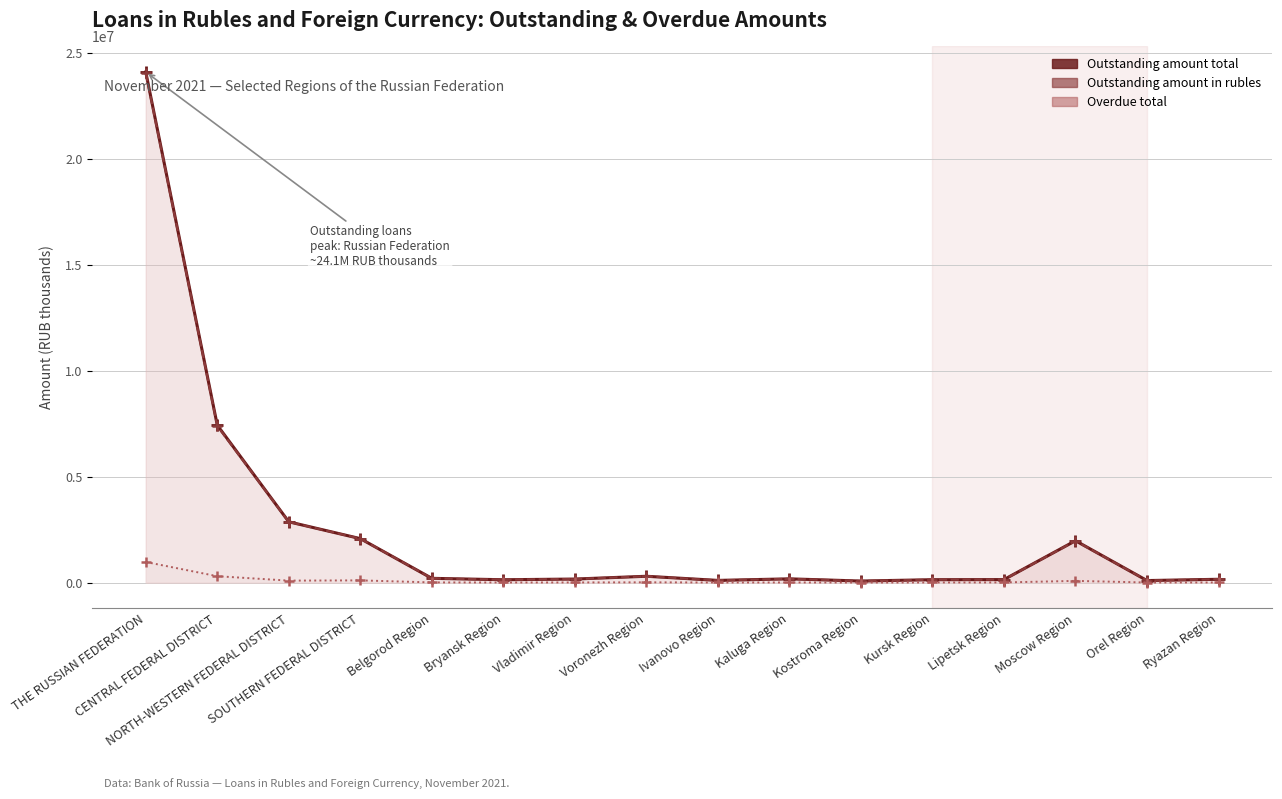

Reading left to right, extract all data points from this chart.

Outstanding amount total: 24121739	7435293	2871340	2077419	201963	135317	168004	299714	104041	178143	73996	137537	142580	1978011	96535	157129
Outstanding amount in rubles: 24075506	7399225	2866824	2076540	201915	135283	167924	299650	103545	178049	73985	137507	142570	1969773	96519	157102
Overdue total: 974581	302418	93981	104885	9053	5719	7350	13794	5195	7019	2804	6137	7358	81719	4123	6656